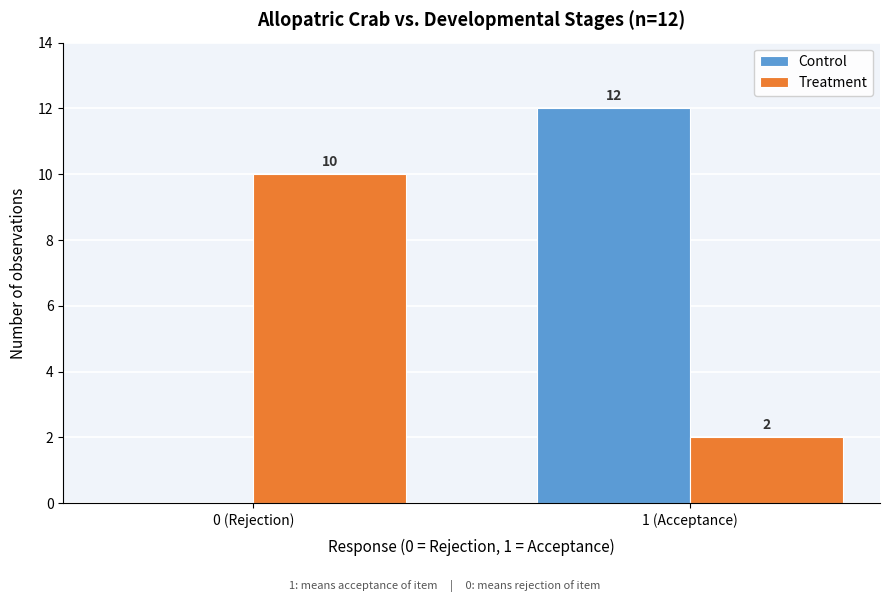

Reading left to right, what are all the values shown in this chart?

Control: 0 (Rejection)=0	1 (Acceptance)=12
Treatment: 0 (Rejection)=10	1 (Acceptance)=2